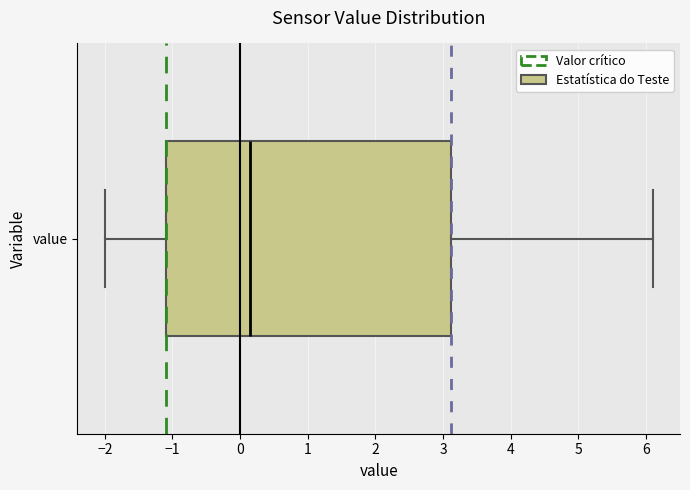

Transcribe this box plot: give where the median line is, the range the box spans, and where the two whiskers end, as read against the x-axis. The values are not printed on the chart, so give them approximately, as read against the axis.

median 0.2, box -1.1 to 3.1, whiskers -2.0 to 6.1